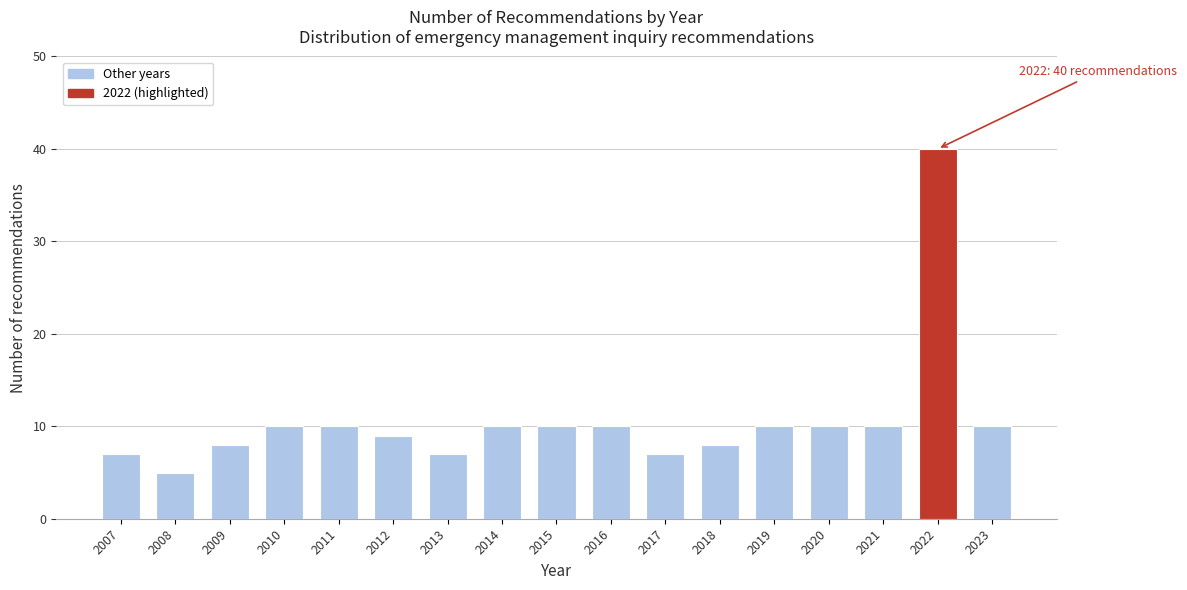

Reading left to right, transcribe all the data shown in this chart.

2007=7	2008=5	2009=8	2010=10	2011=10	2012=9	2013=7	2014=10	2015=10	2016=10	2017=7	2018=8	2019=10	2020=10	2021=10	2022=40	2023=10